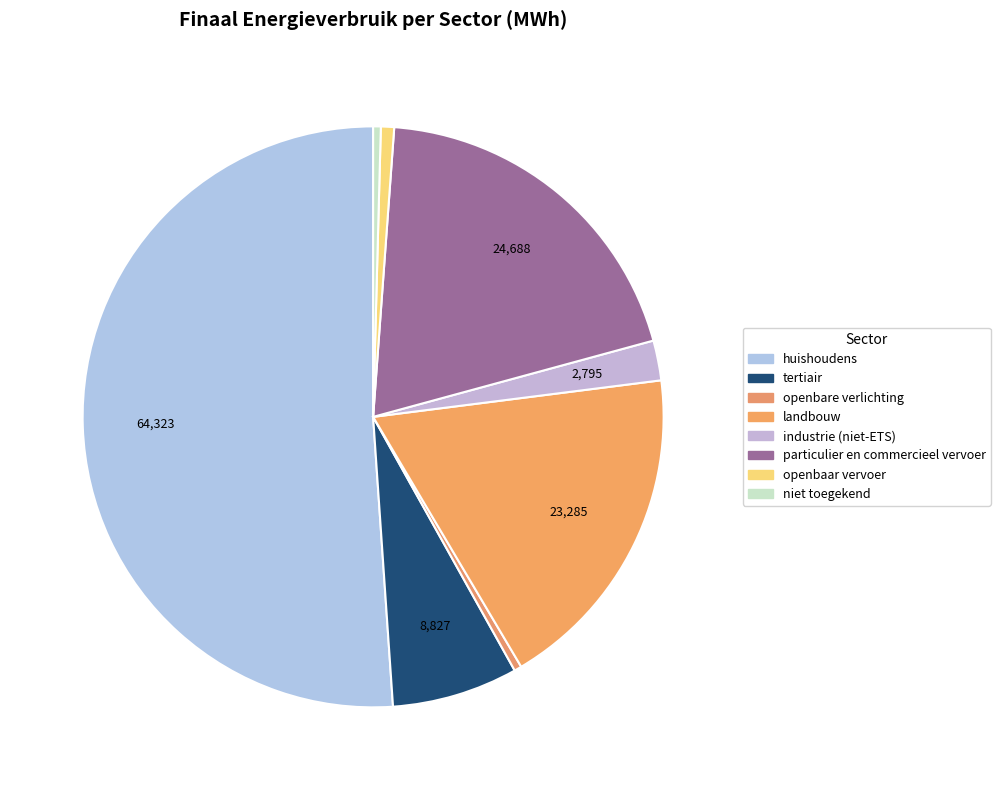

What is the change in value from huishoudens to openbare verlichting?

-63804.6